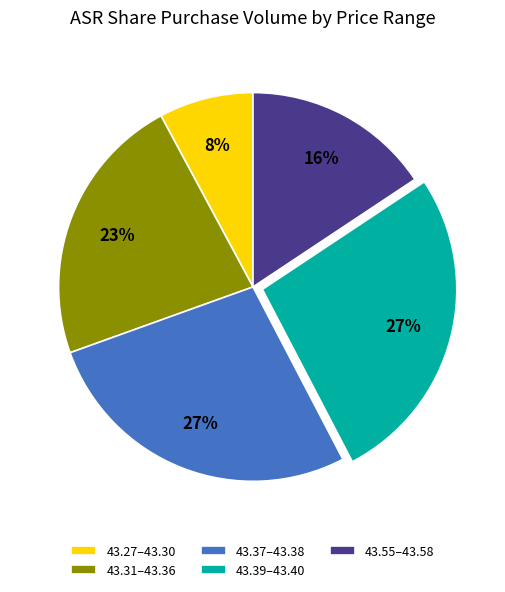

Does any single category account for the majority?

No